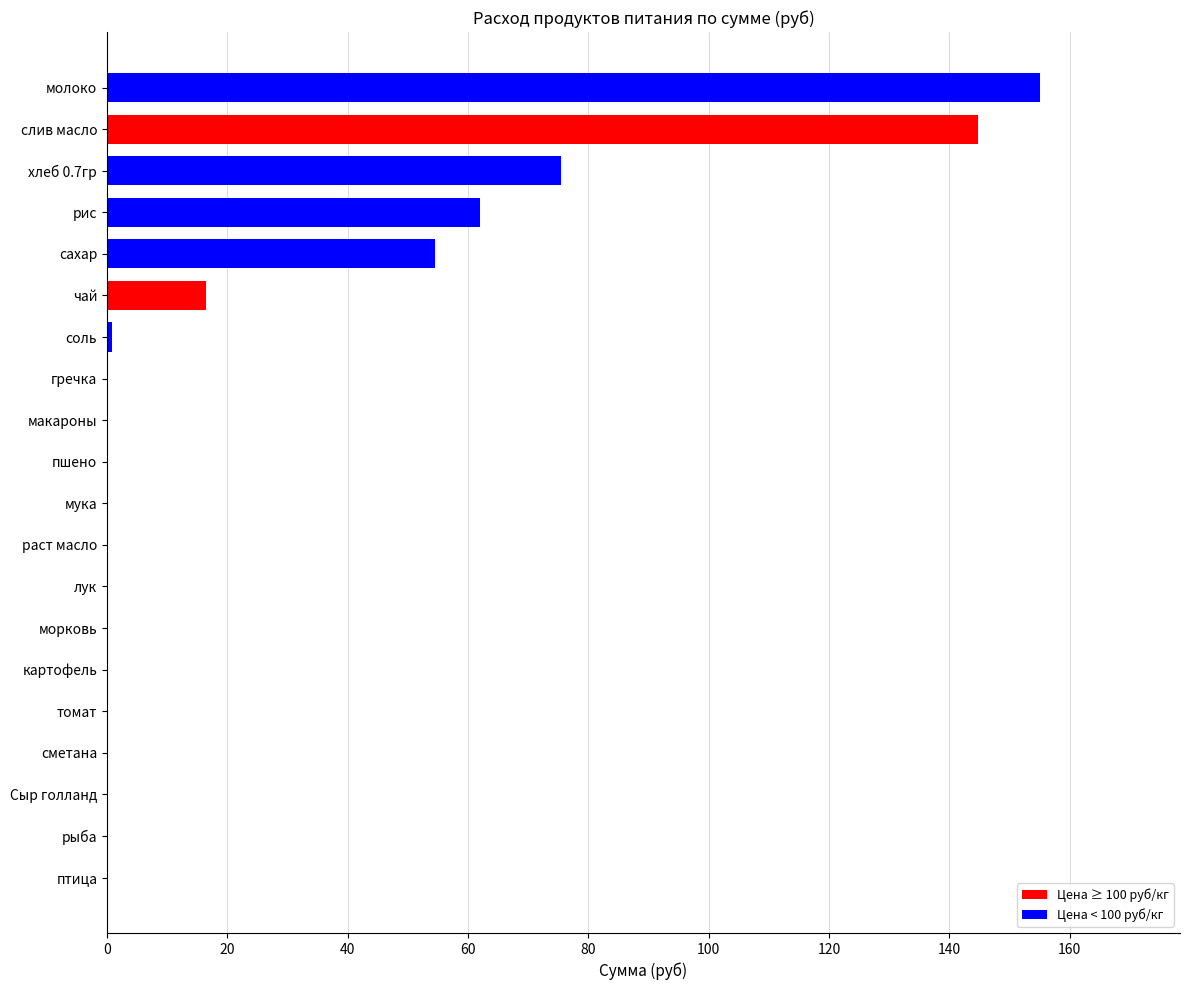

Which has a higher value, молоко or морковь?

молоко